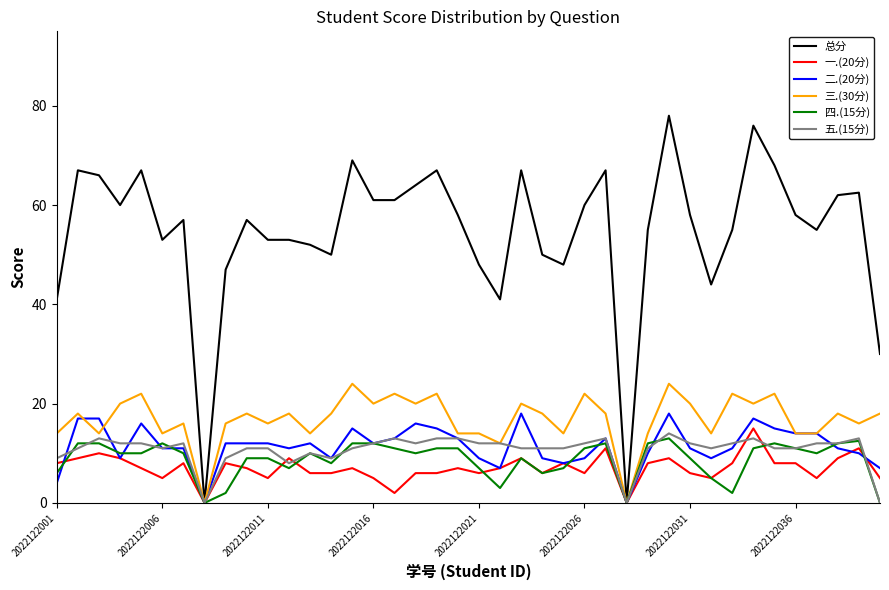

Which series has the largest range (max minus min)?

总分